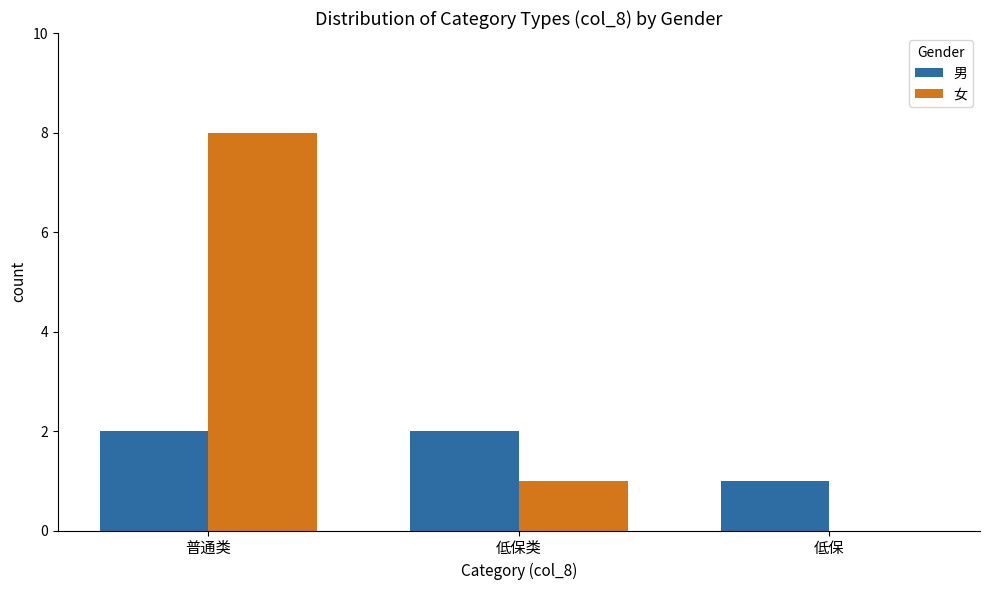

What is the sum of all 男 values?

5